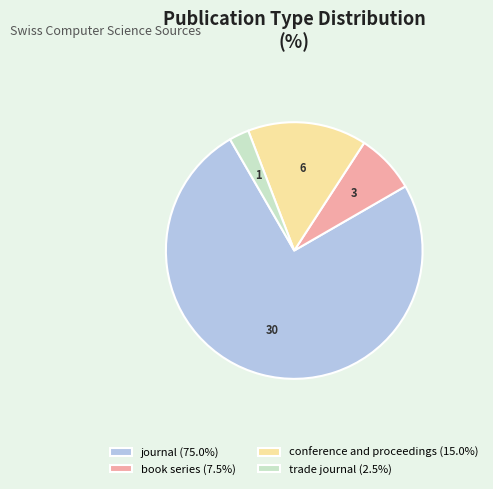

Approximately how many times larger is the value at journal compared to trade journal?

30.0